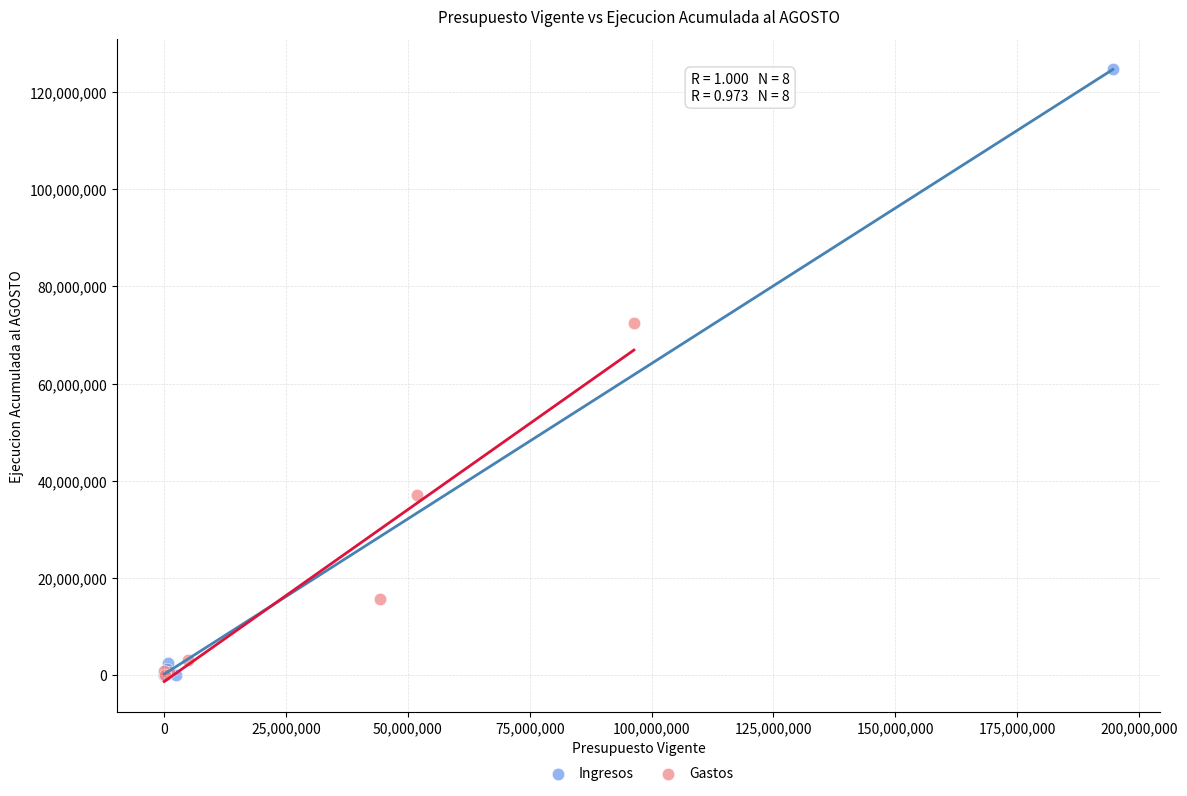

Which series reaches the maximum Y coordinate?

Ingresos